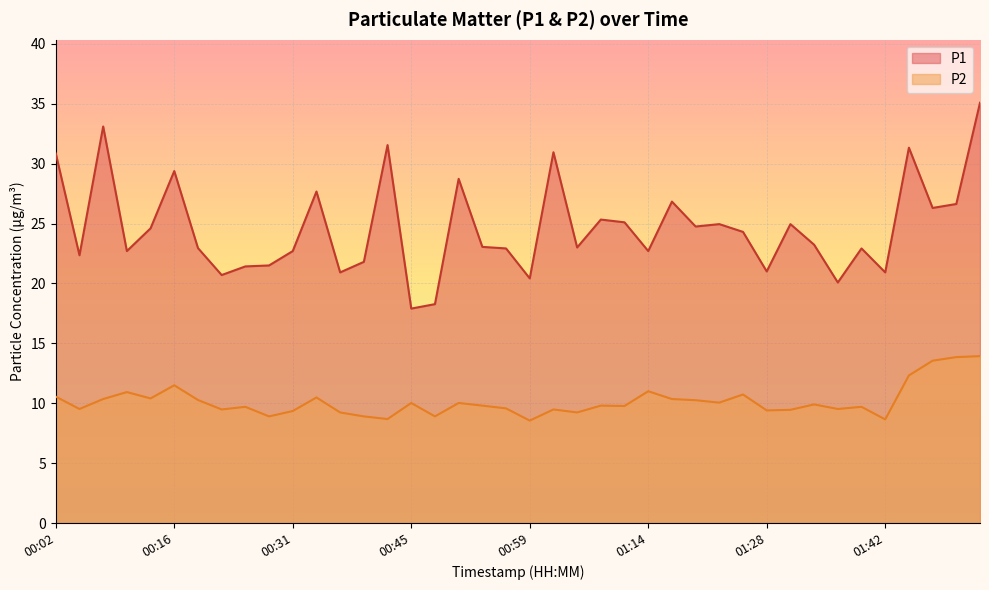

At how many categories does at least one series exceed 24?

19